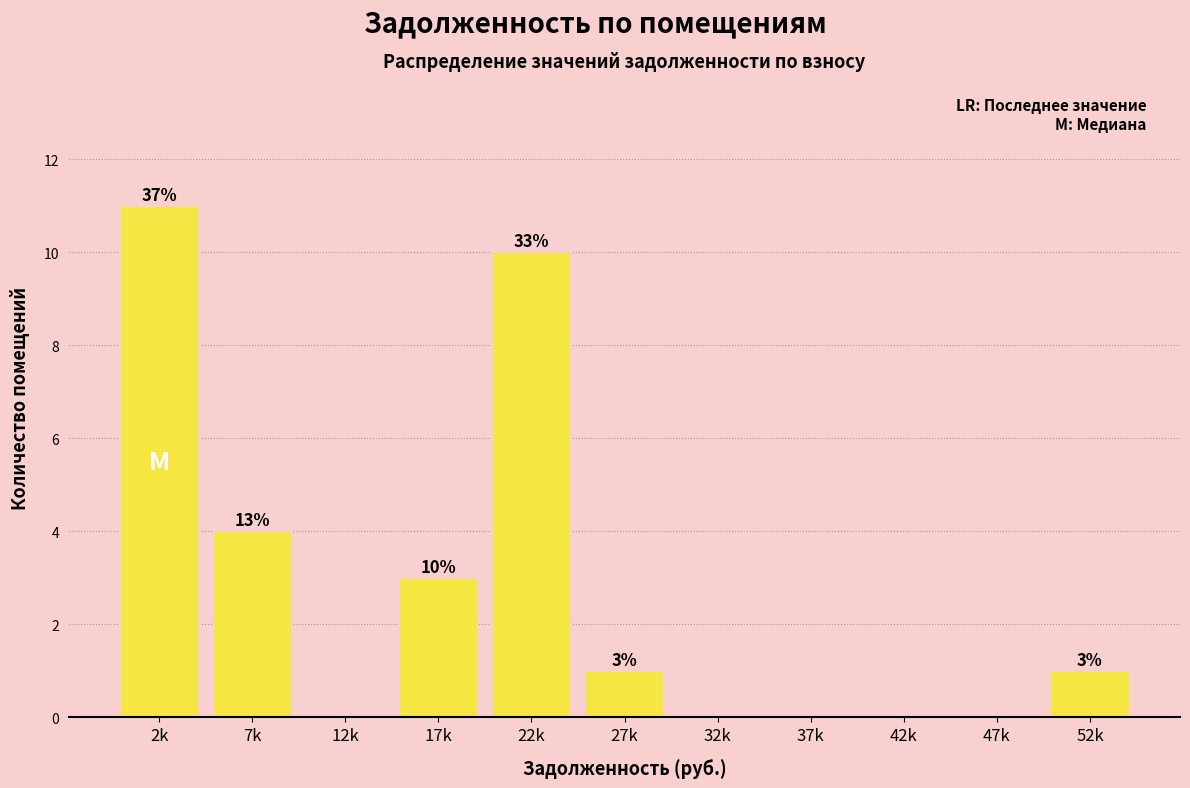

Reading right to left, transcribe all the data shown in this chart.

52k=1	47k=0	42k=0	37k=0	32k=0	27k=1	22k=10	17k=3	12k=0	7k=4	2k=11